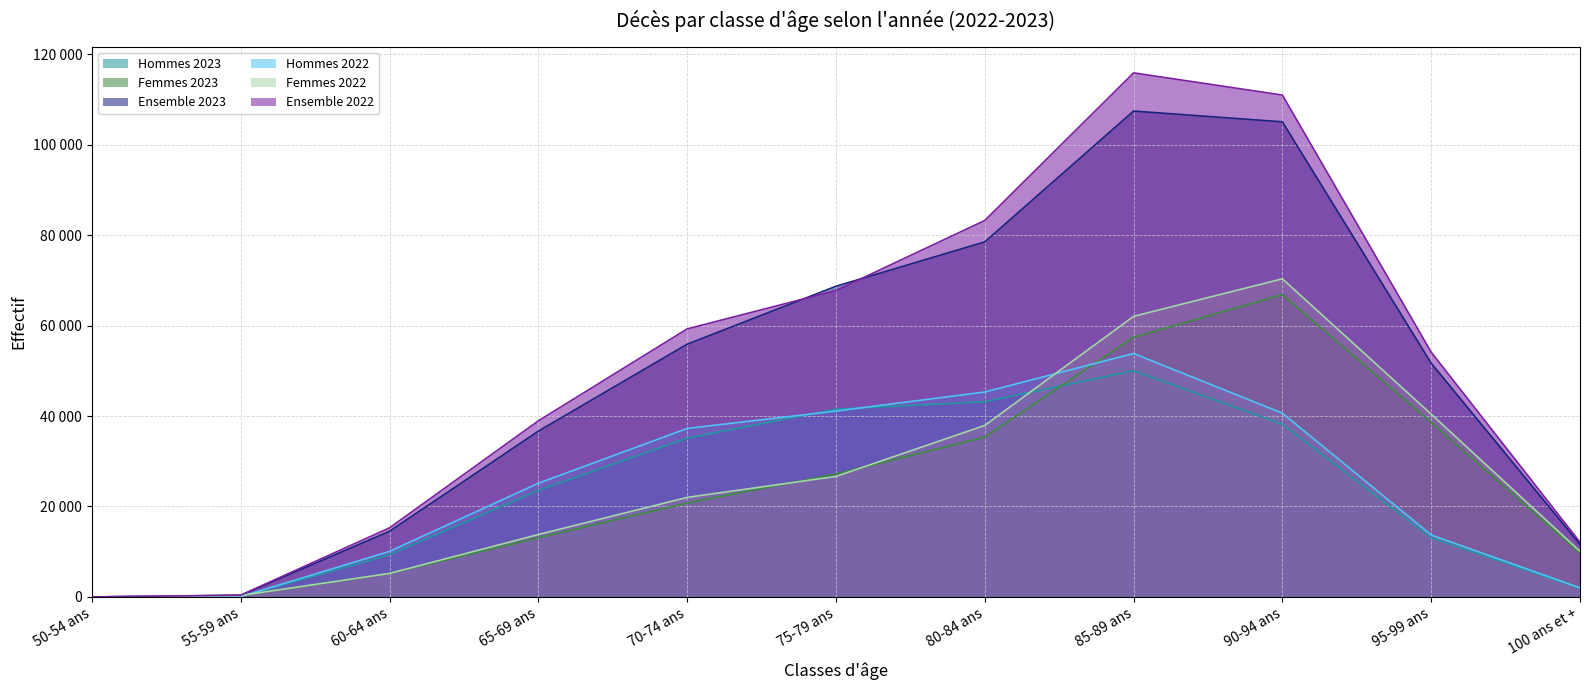

How many interior local peaks does the Ensemble 2023 series have?

1